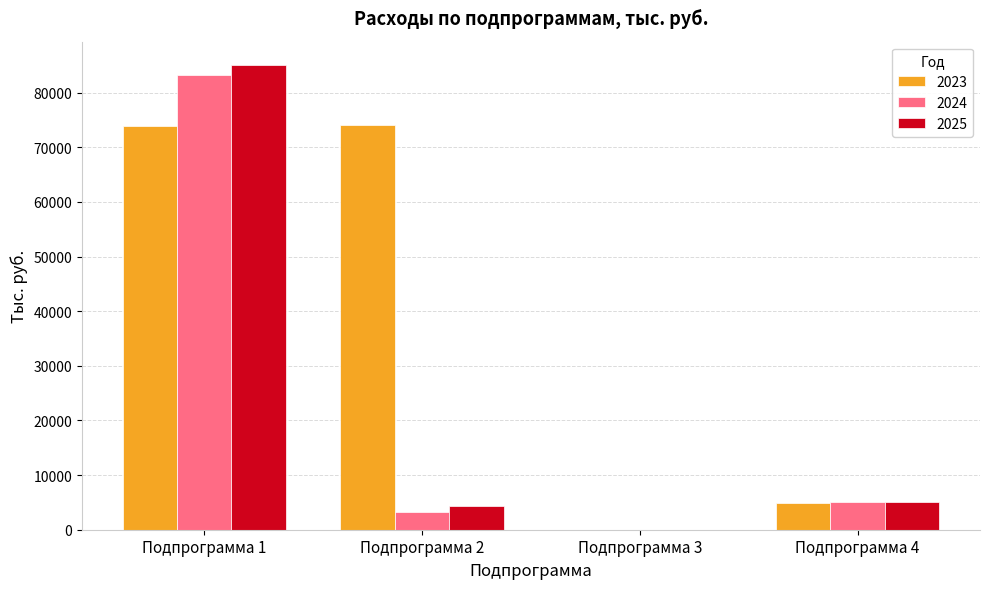

At which label does 2025 reach its peak?

Подпрограмма 1